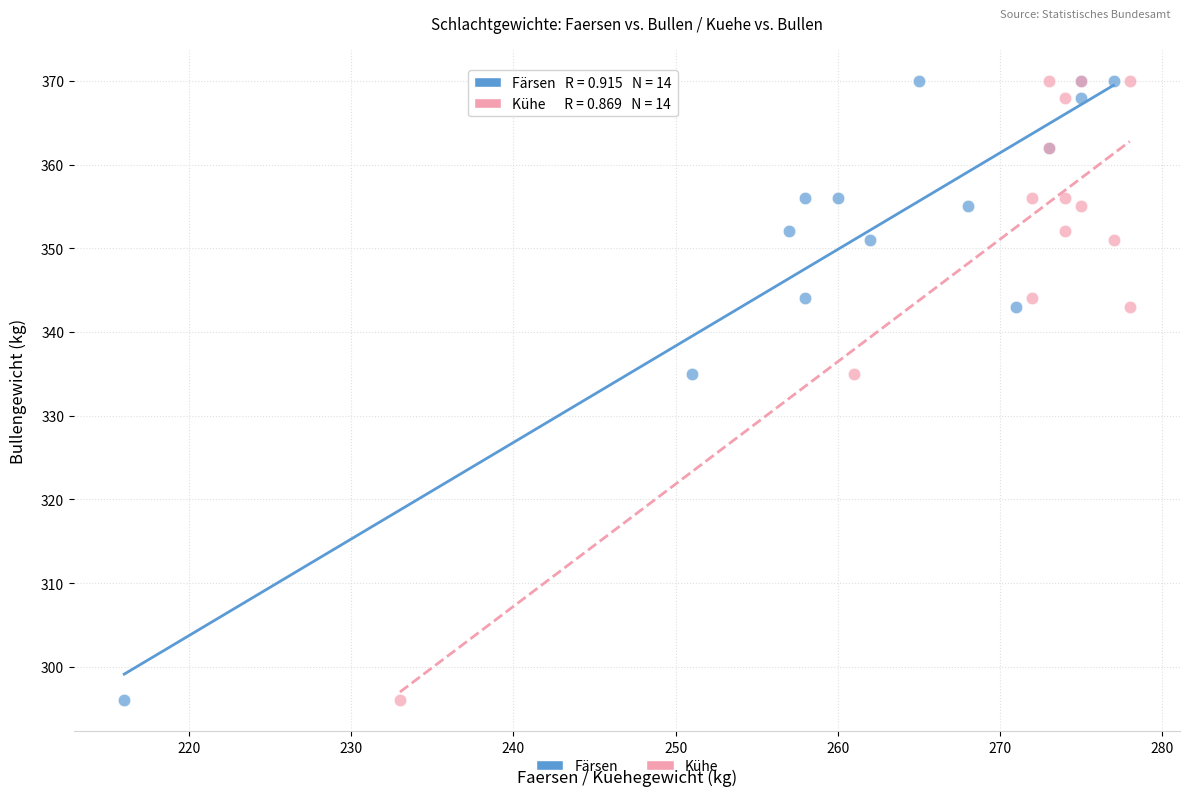

What are all the series names shown in the legend?

Färsen, Kühe